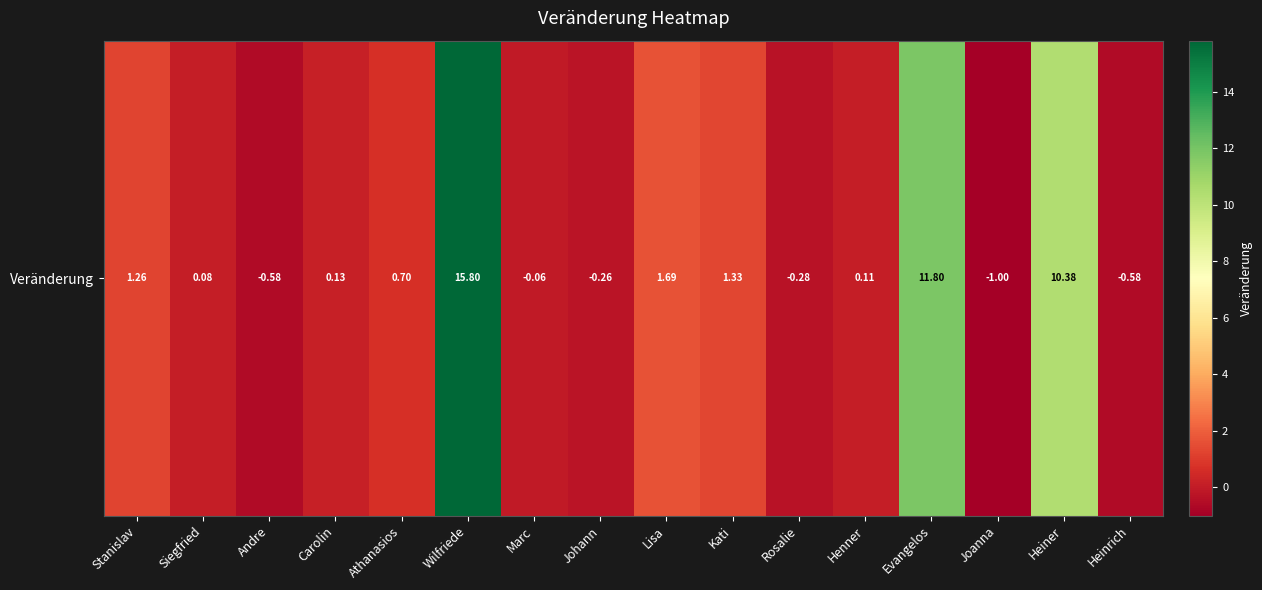

Reading right to left, transcribe all the data shown in this chart.

Heinrich=-0.6	Heiner=10.4	Joanna=-1.0	Evangelos=11.8	Henner=0.1	Rosalie=-0.3	Kati=1.3	Lisa=1.7	Johann=-0.3	Marc=-0.1	Wilfriede=15.8	Athanasios=0.7	Carolin=0.1	Andre=-0.6	Siegfried=0.1	Stanislav=1.3